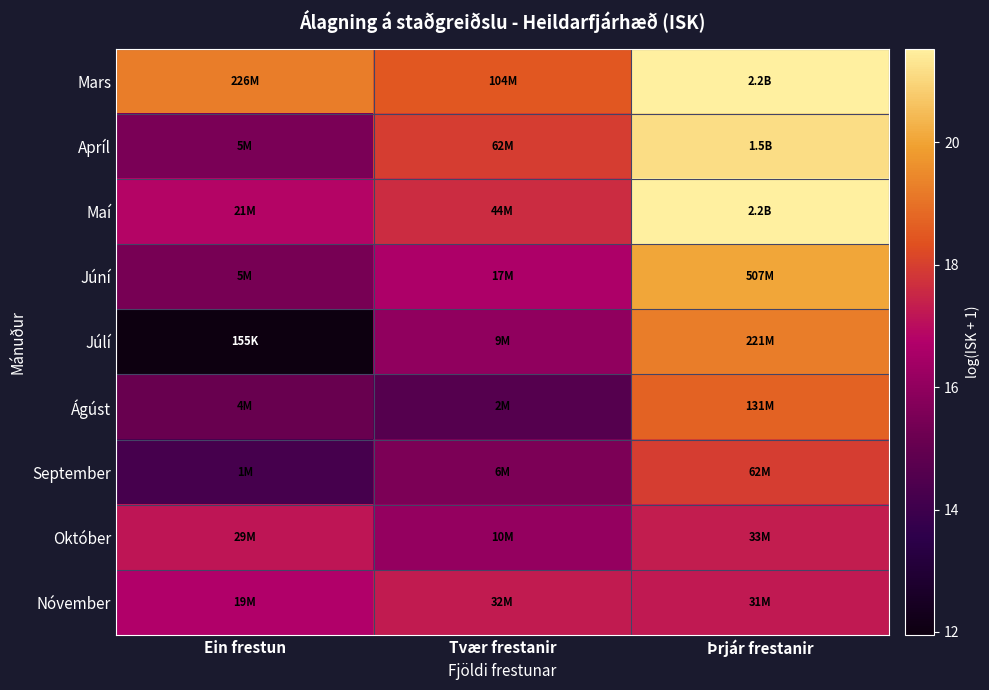

How many distinct data groups are displayed?

9